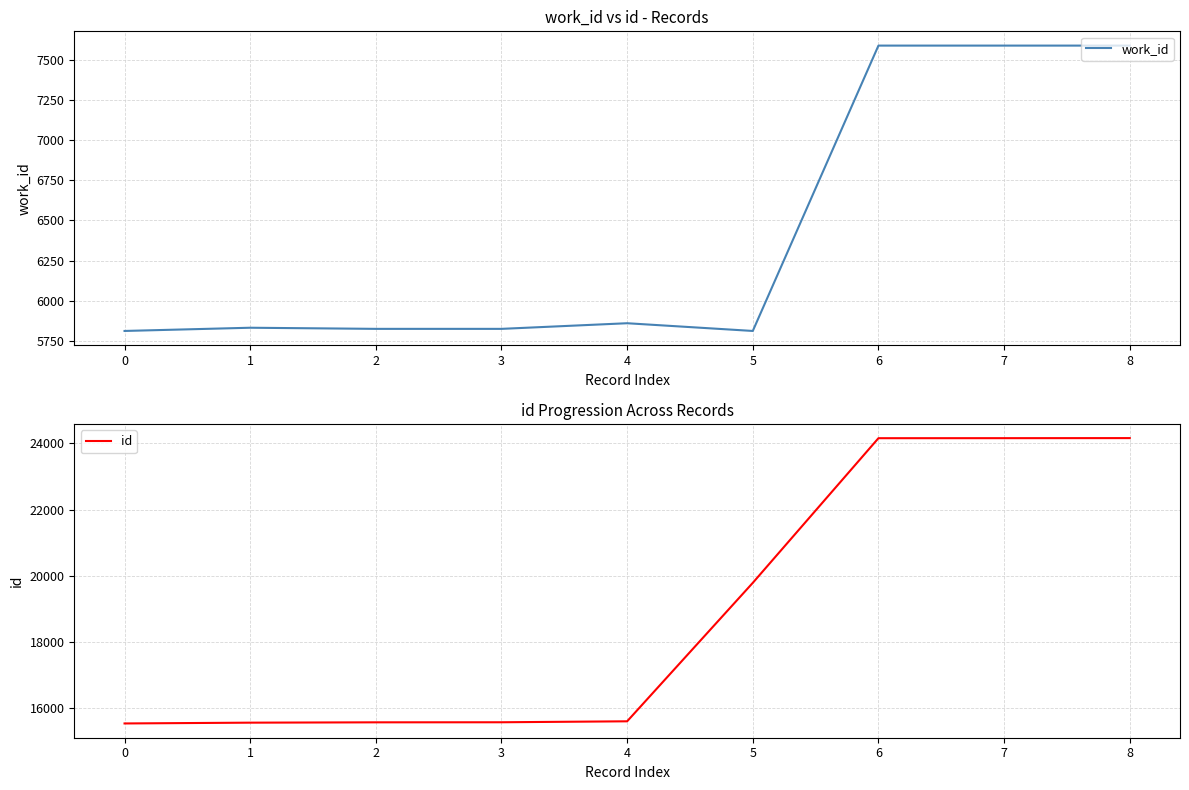

Reading left to right, what are all the values shown in this chart?

work_id: 0=5813	1=5833	2=5826	3=5826	4=5861	5=5813	6=7587	7=7587	8=7587
id: 0=15530	1=15554	2=15564	3=15566	4=15595	5=19783	6=24158	7=24159	8=24161